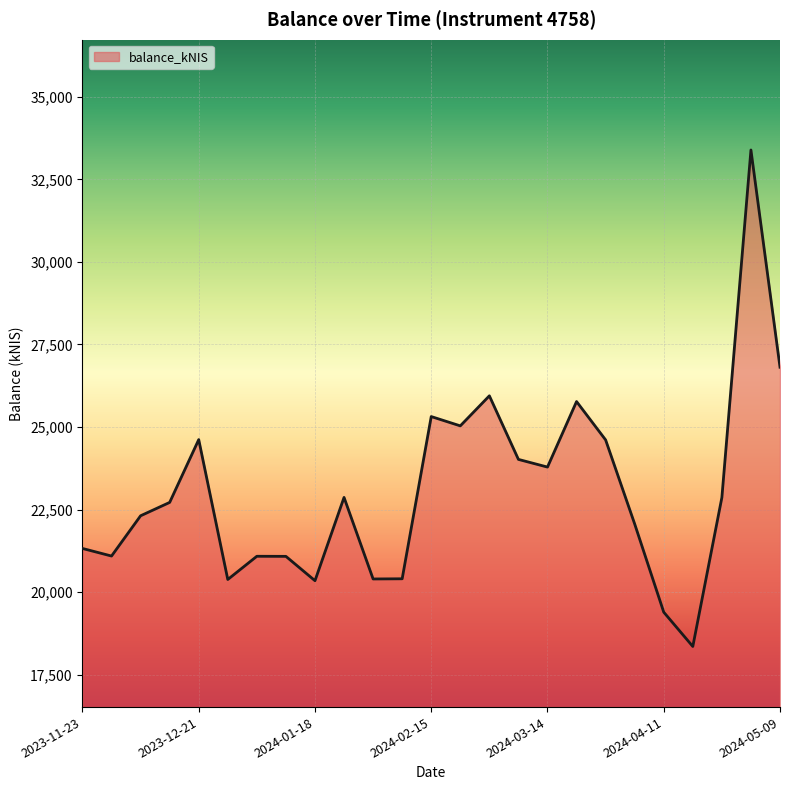

What is the maximum value shown in the chart?

33390.6